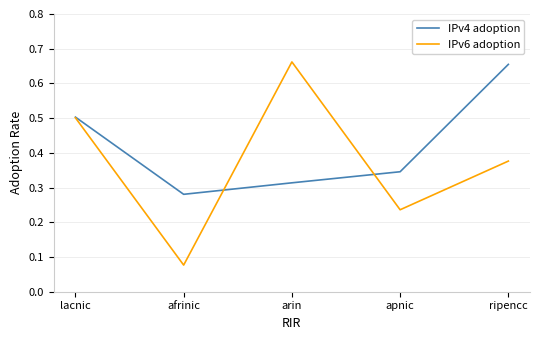

The value of IPv4 adoption at afrinic is 0.2. True or false?

False